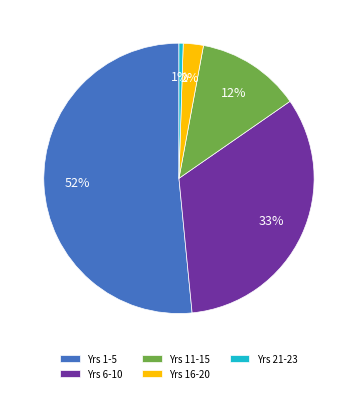

How many slices are in this pie chart?

5